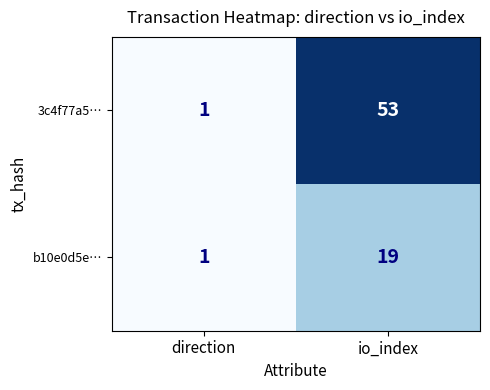

What is the difference between the maximum and minimum values in the 3c4f77a5… series?

52